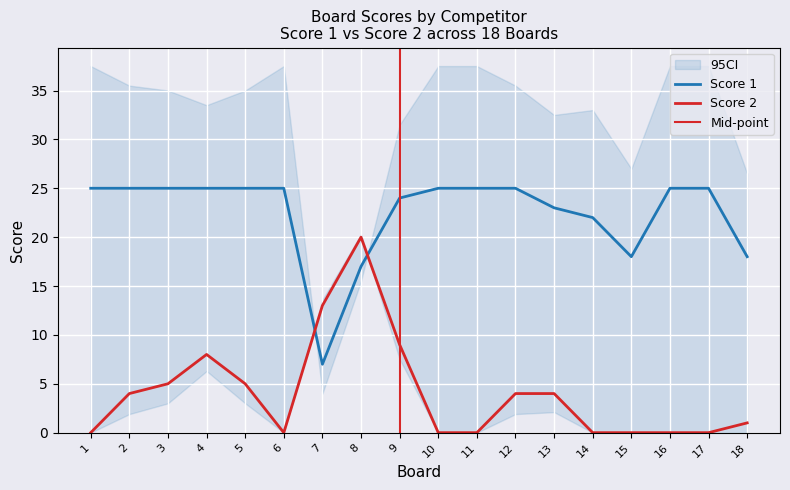

What is the greatest value displayed?

25